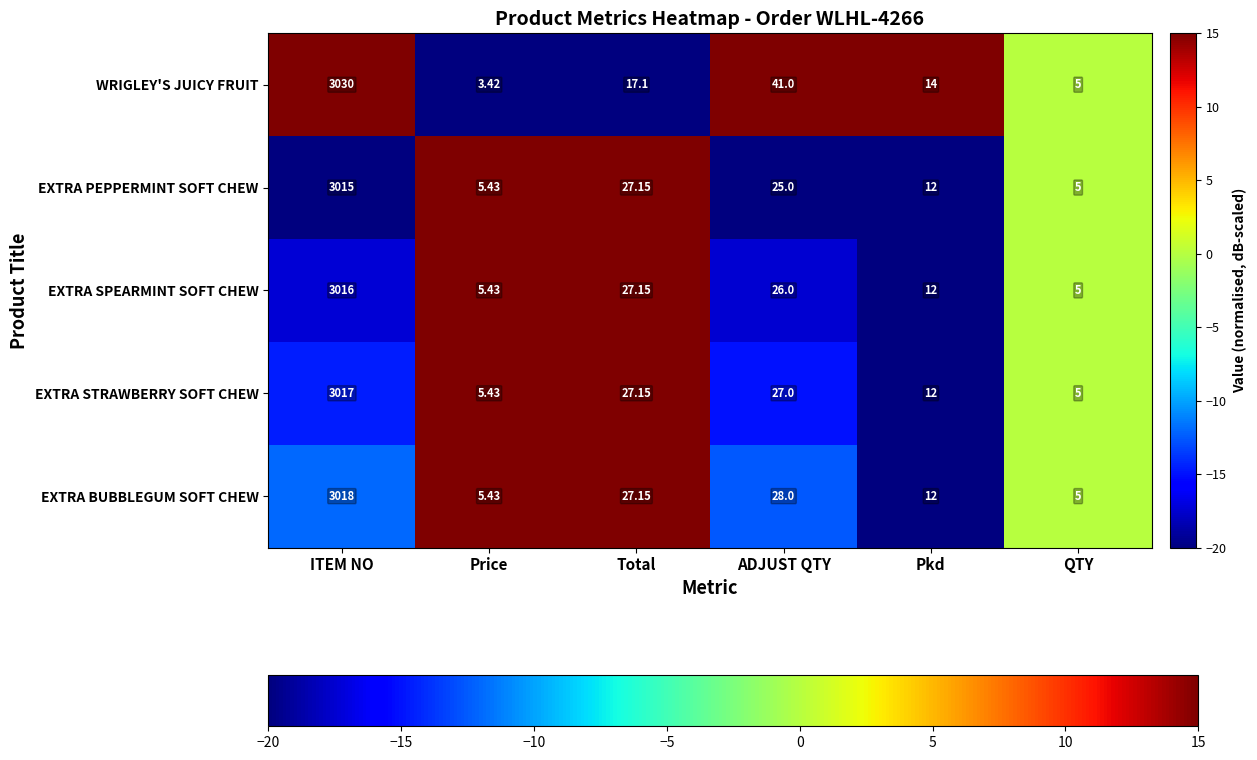

Which series has the largest range (max minus min)?

WRIGLEY'S JUICY FRUIT